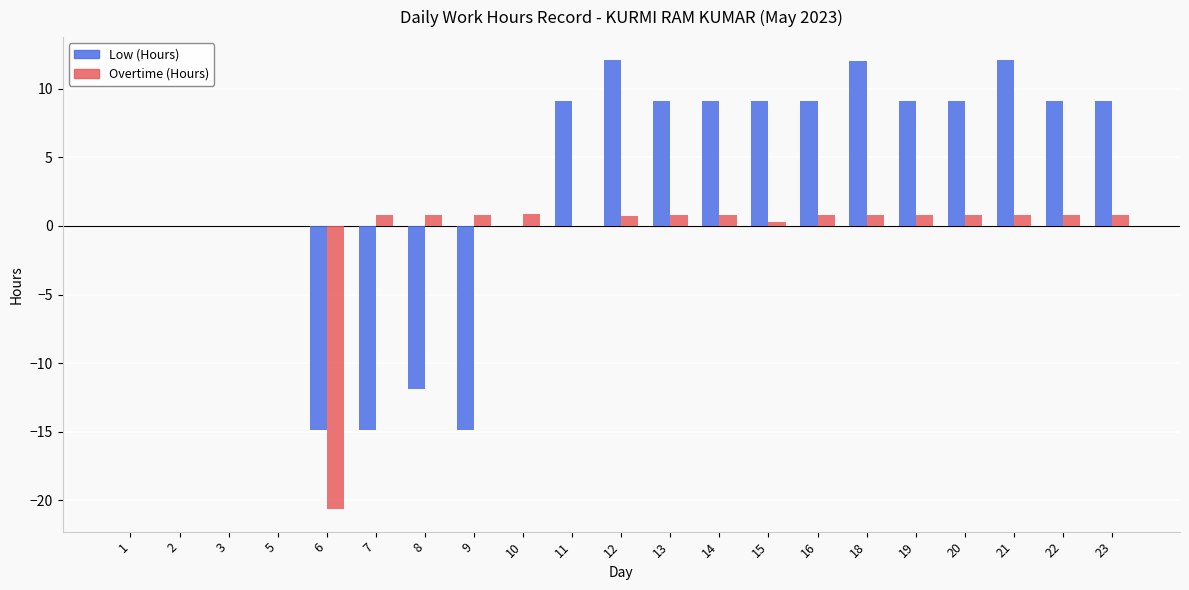

Between 3 and 18, which series saw the biggest shift?

Low (Hours)